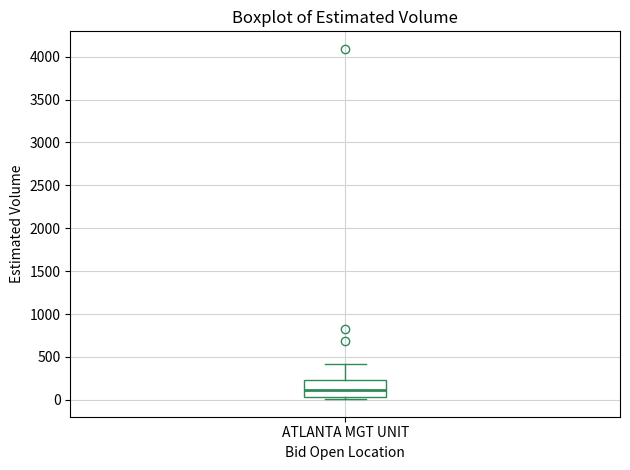

Where is the upper edge of the box for ATLANTA MGT UNIT on the y-axis? The values are not printed on the chart, so give them approximately, as read against the axis.

250